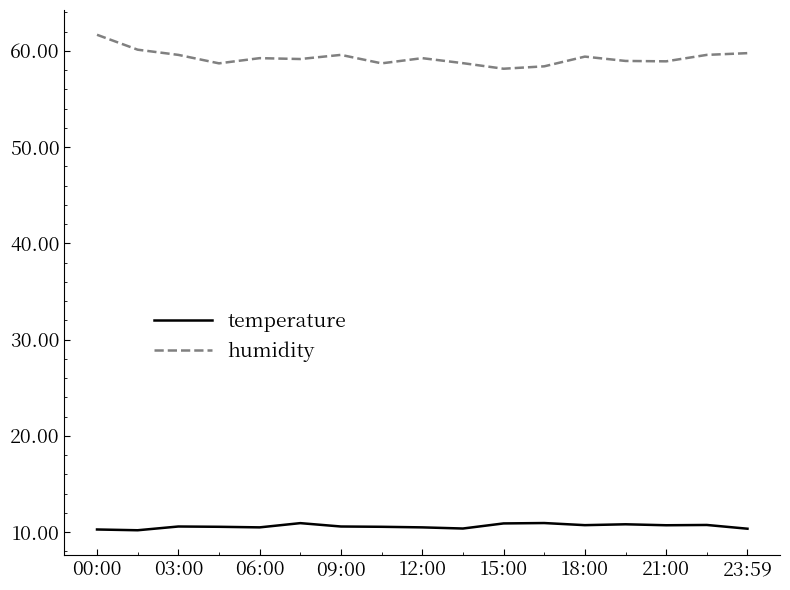

What is the maximum value for humidity?

61.7